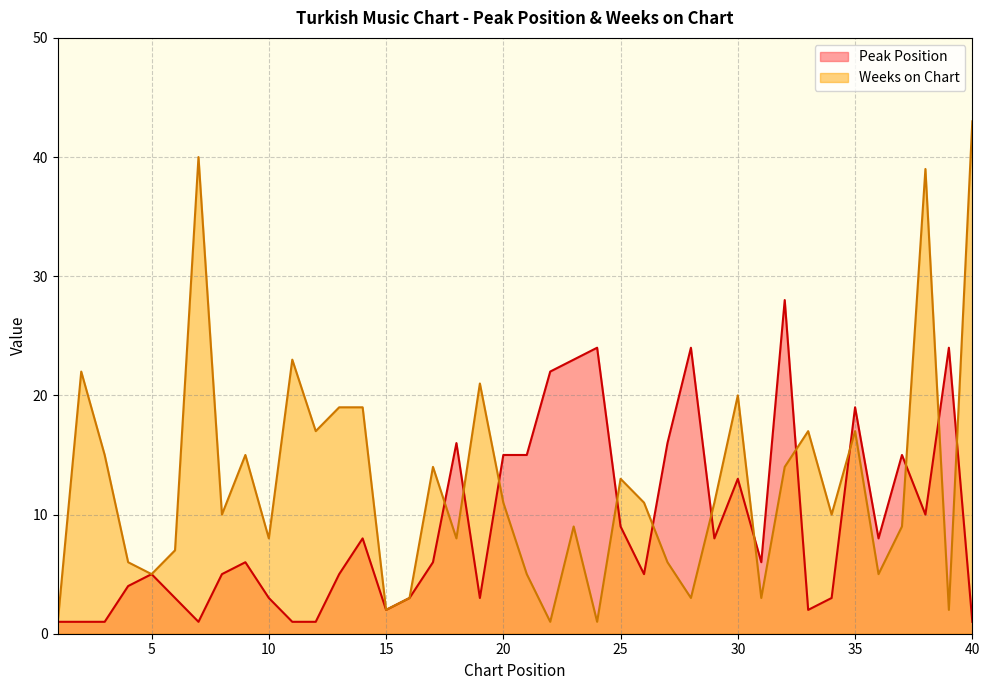

How many lines are shown in the chart?

2